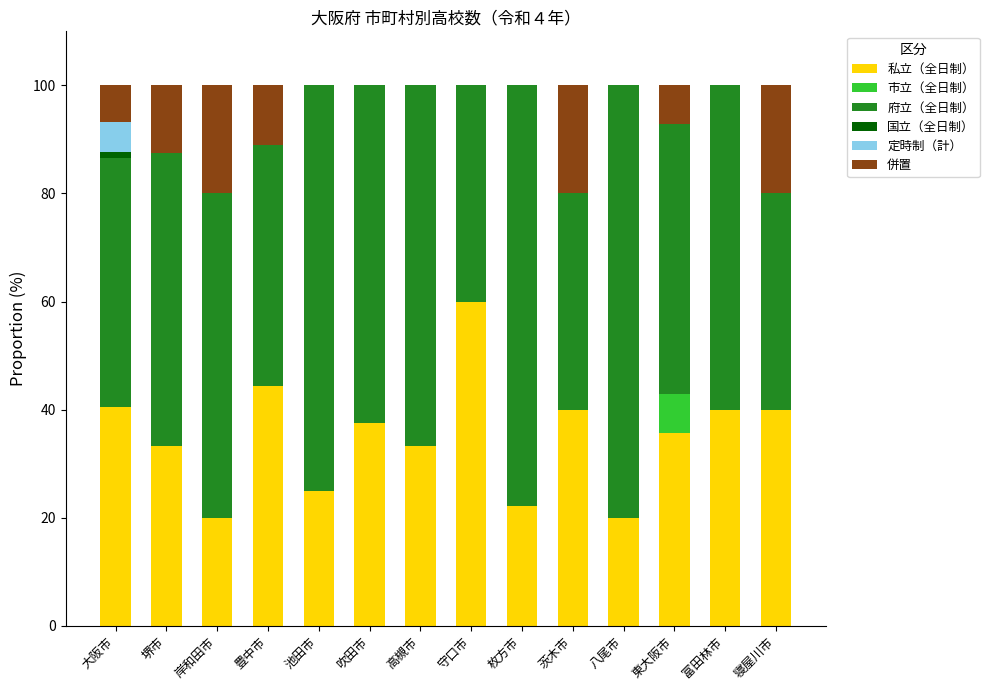

At which label does 私立（全日制） reach its peak?

守口市